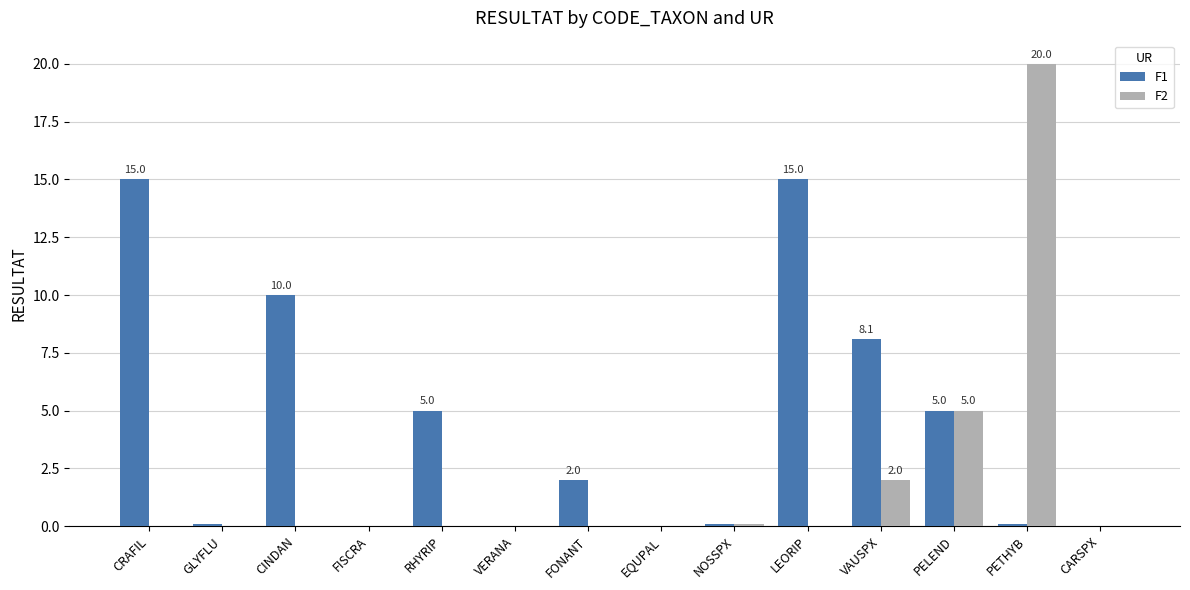

True or false: F1 has a value of 0.1 at PETHYB.

True